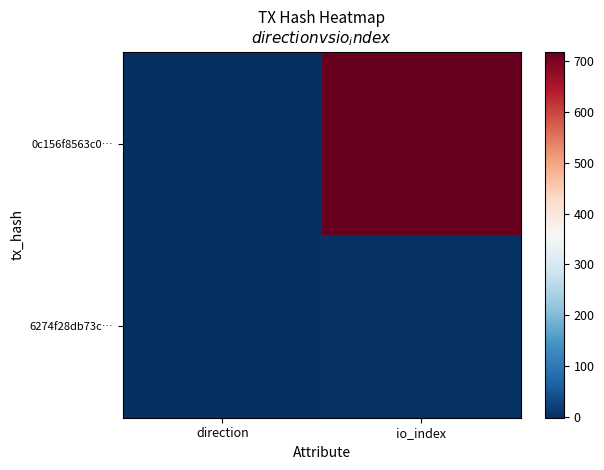

What is the greatest value displayed?

717